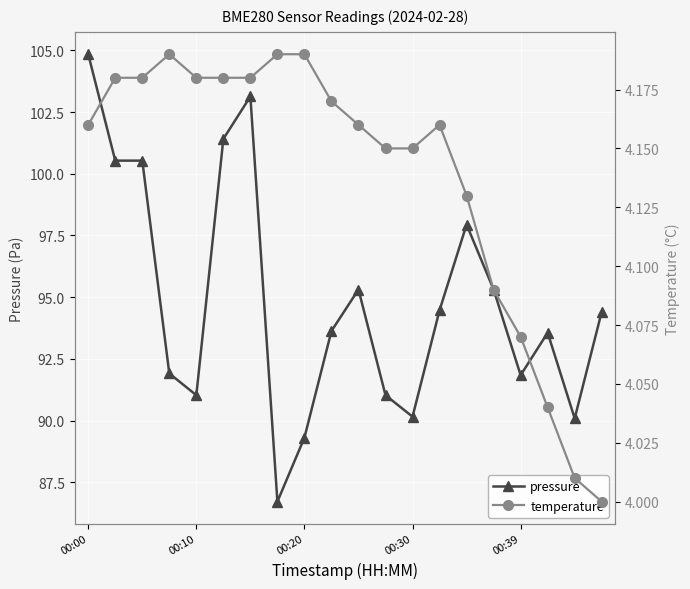

At which label is temperature closest to 4?

19